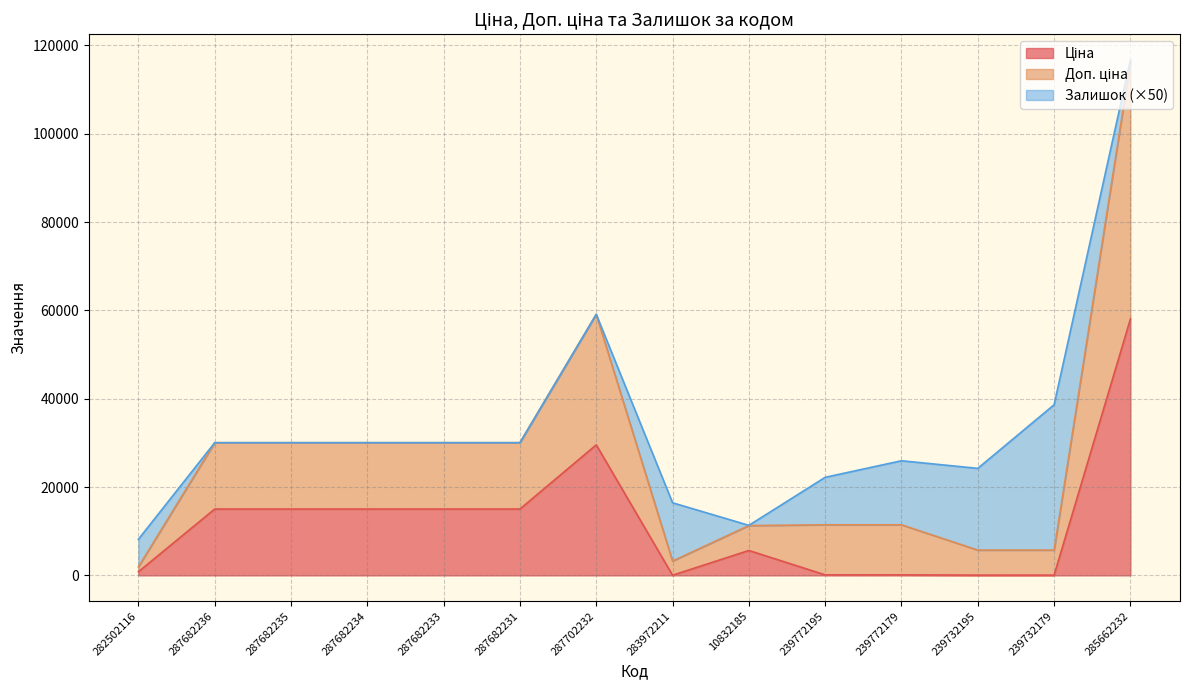

Which category has the lowest value in the Ціна series?

283972211